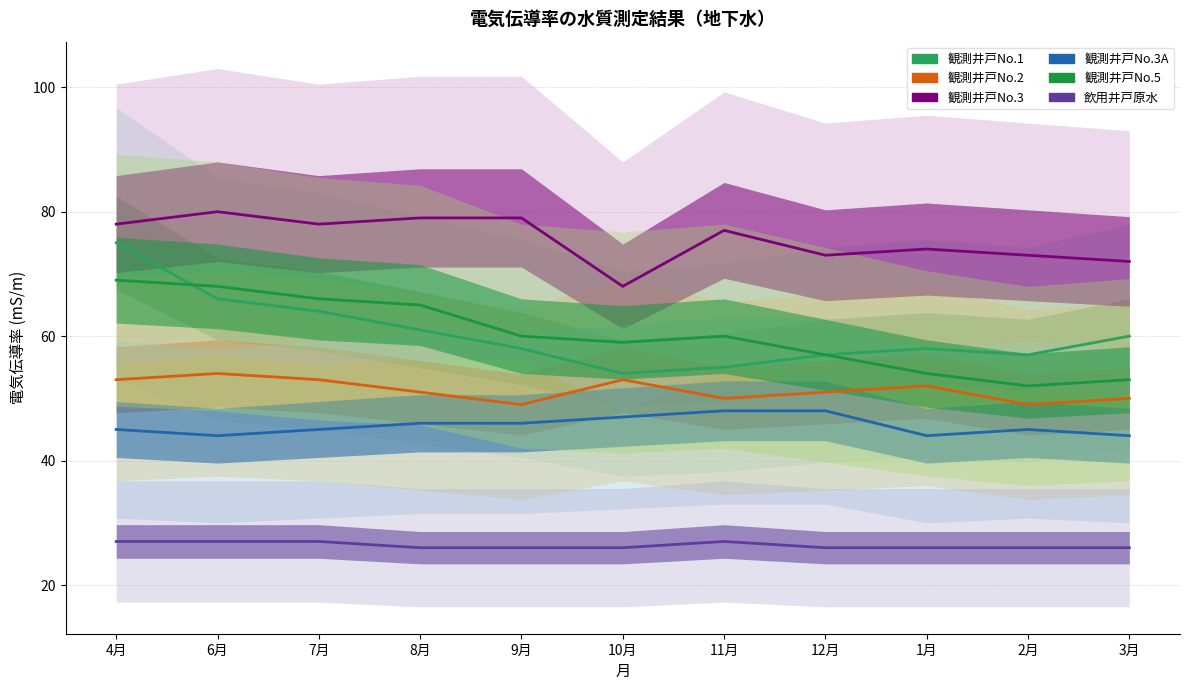

How many values in the 観測井戸No.3A series exceed 45?

5